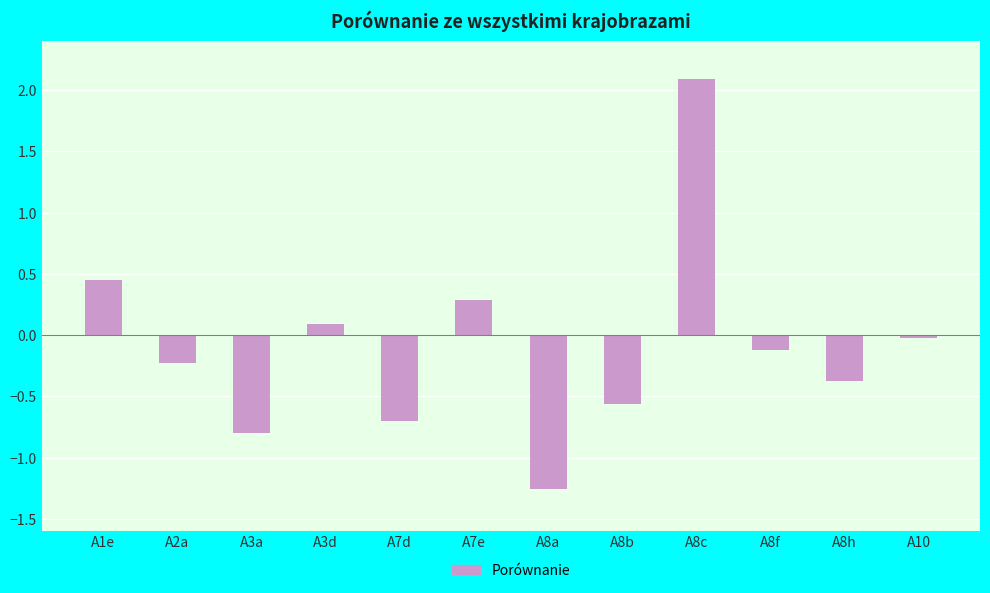

Which label corresponds to the largest value in the chart?

A8c